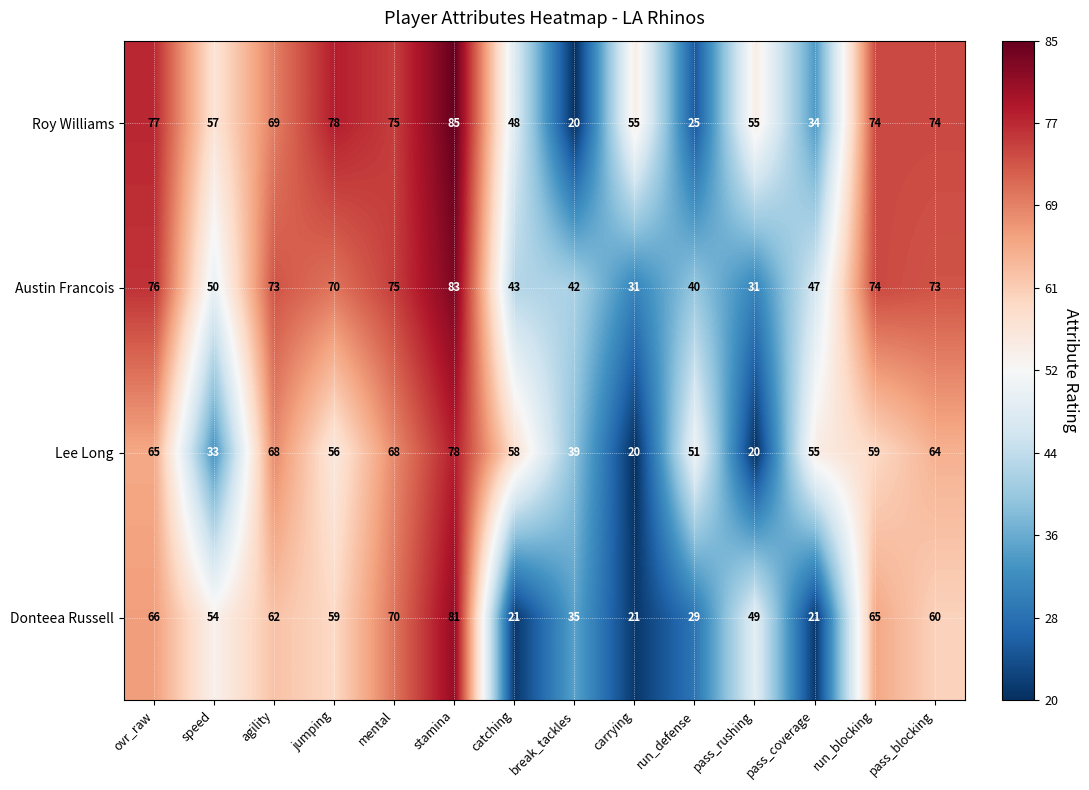

What is the difference between the maximum and minimum values in the Lee Long series?

58